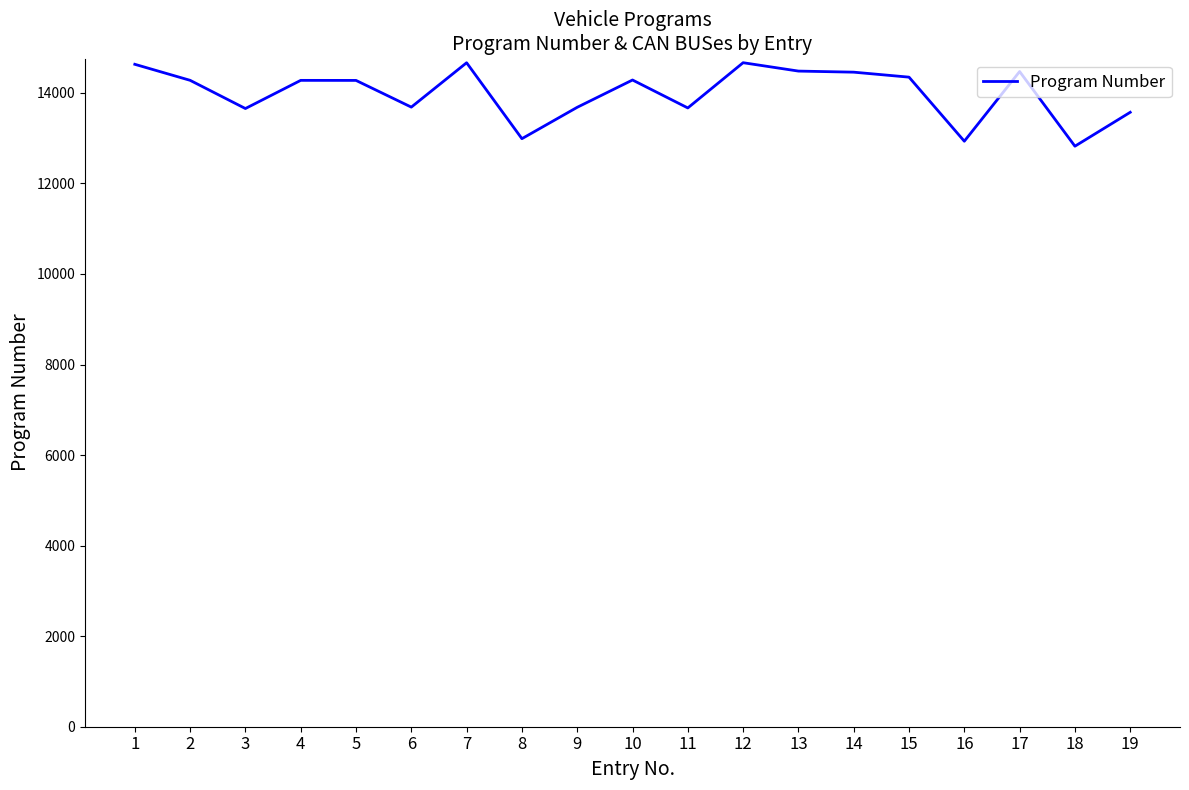

What is the minimum value shown in the chart?

12822